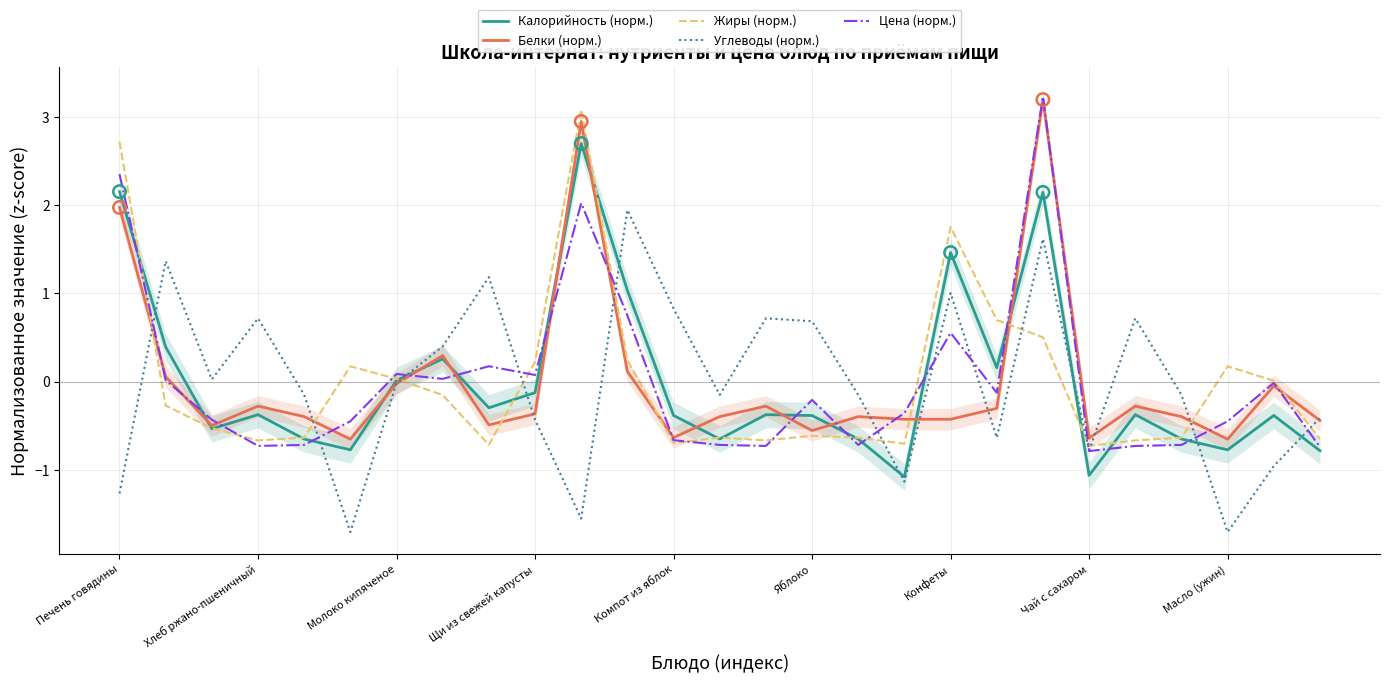

Which series has the widest spread of Y values?

Цена (норм.)